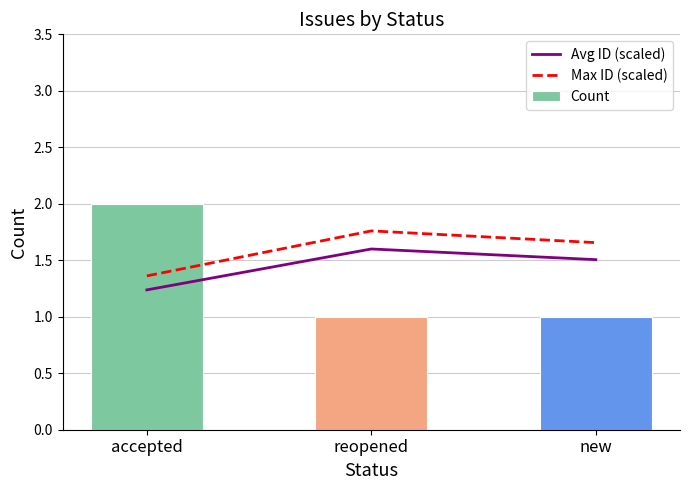

Which category has the highest value in the Avg ID (scaled) series?

reopened